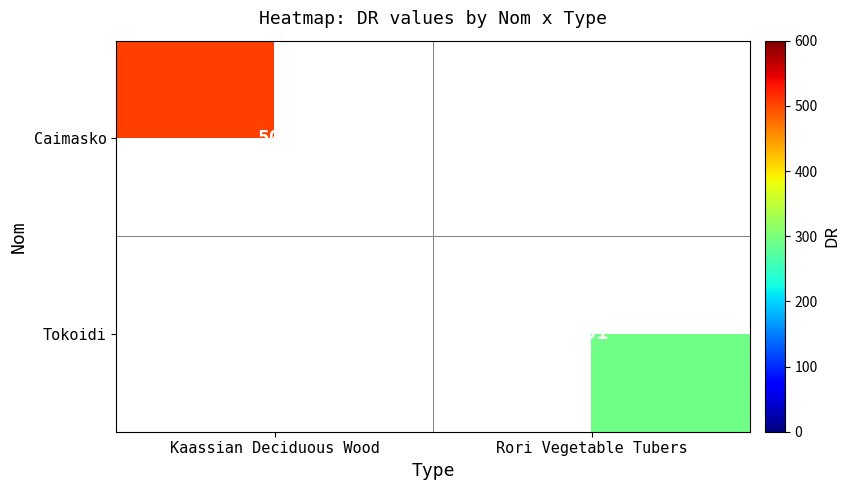

Which has a higher value, Rori Vegetable Tubers or Kaassian Deciduous Wood?

Kaassian Deciduous Wood